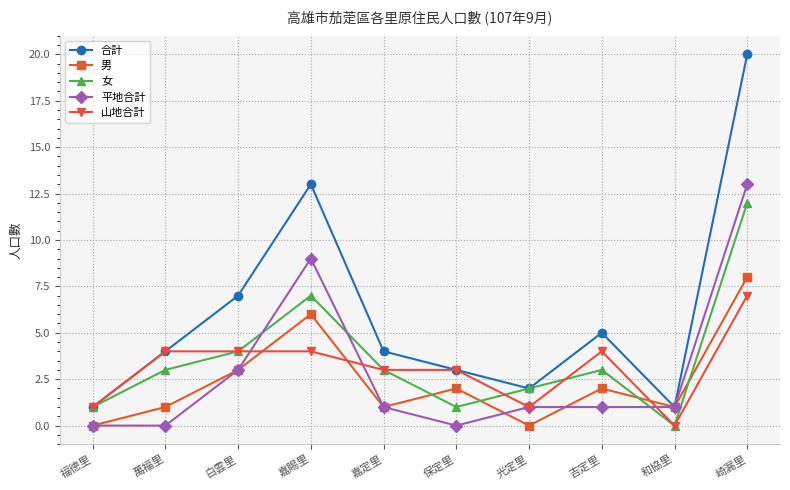

What is the maximum value for 山地合計?

7